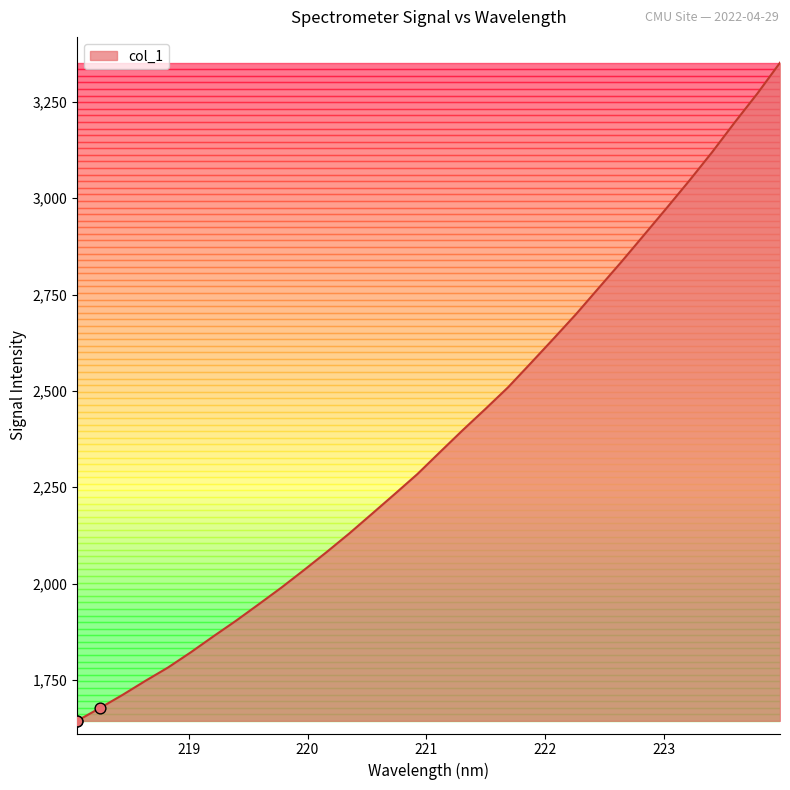

What is the minimum value shown in the chart?

1643.8